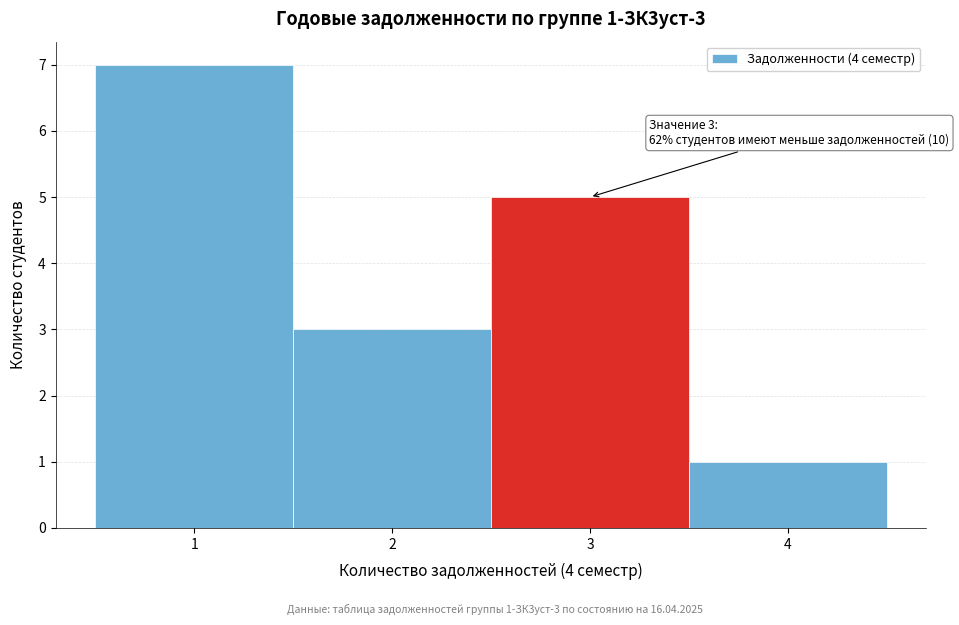

Over which range of the x-axis is the bar tallest?

0.5 to 1.5